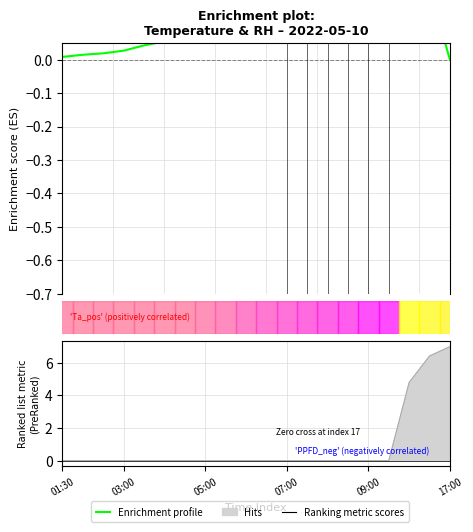

How many categories are shown in the chart?

20